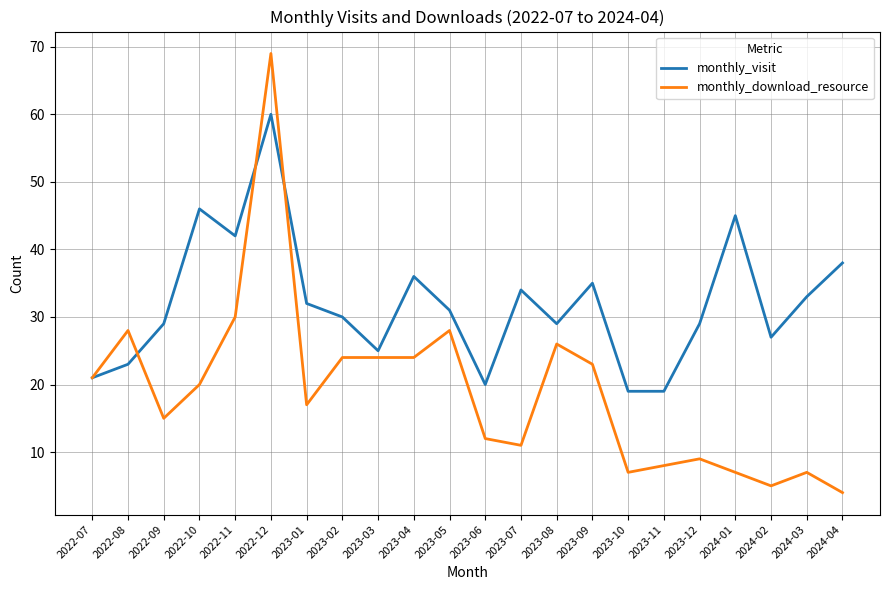

What position from the right is 2023-08?

9